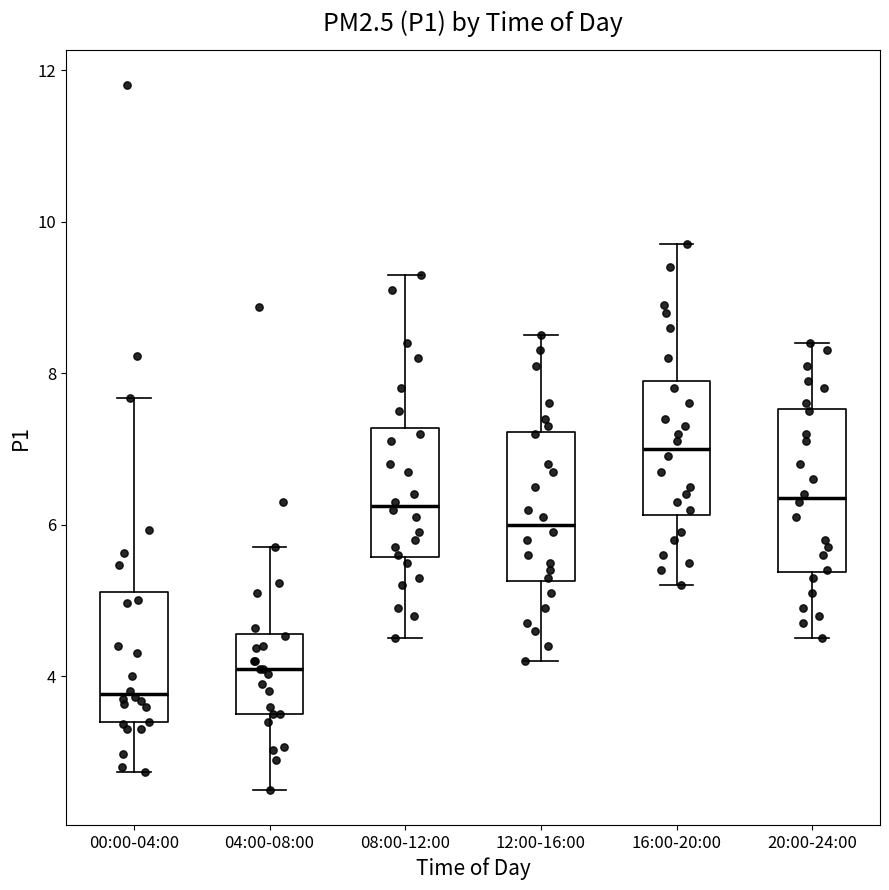

Reading left to right, read every box against the y-axis: the position of its median line, the range the box covers, and the ends of its whiskers. The values are not printed on the chart, so give them approximately, as read against the axis.

00:00-04:00: median 3.8, box 3.4 to 5.2, whiskers 2.8 to 7.6
04:00-08:00: median 4.2, box 3.6 to 4.6, whiskers 2.6 to 5.8
08:00-12:00: median 6.2, box 5.6 to 7.2, whiskers 4.6 to 9.4
12:00-16:00: median 6.0, box 5.2 to 7.2, whiskers 4.2 to 8.6
16:00-20:00: median 7.0, box 6.2 to 8.0, whiskers 5.2 to 9.8
20:00-24:00: median 6.4, box 5.4 to 7.6, whiskers 4.6 to 8.4